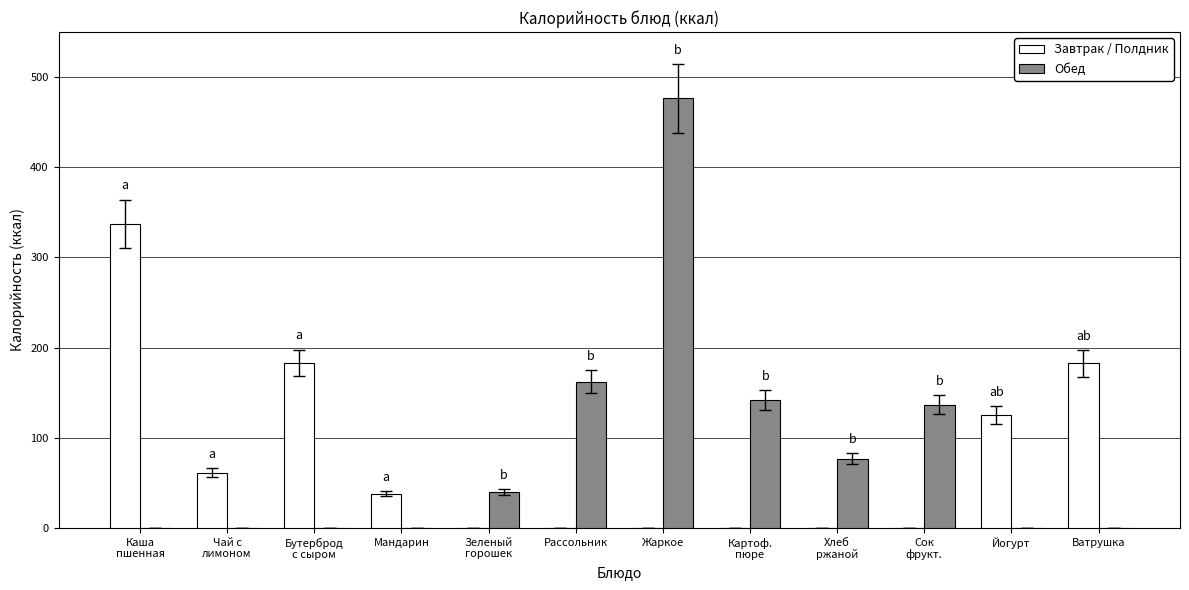

True or false: Обед has a value of 0.0 at Ватрушка.

True